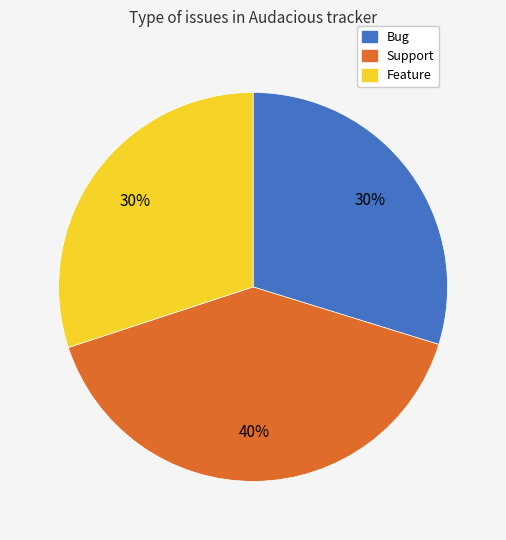

Is it true that Feature is 30% of the pie?

True